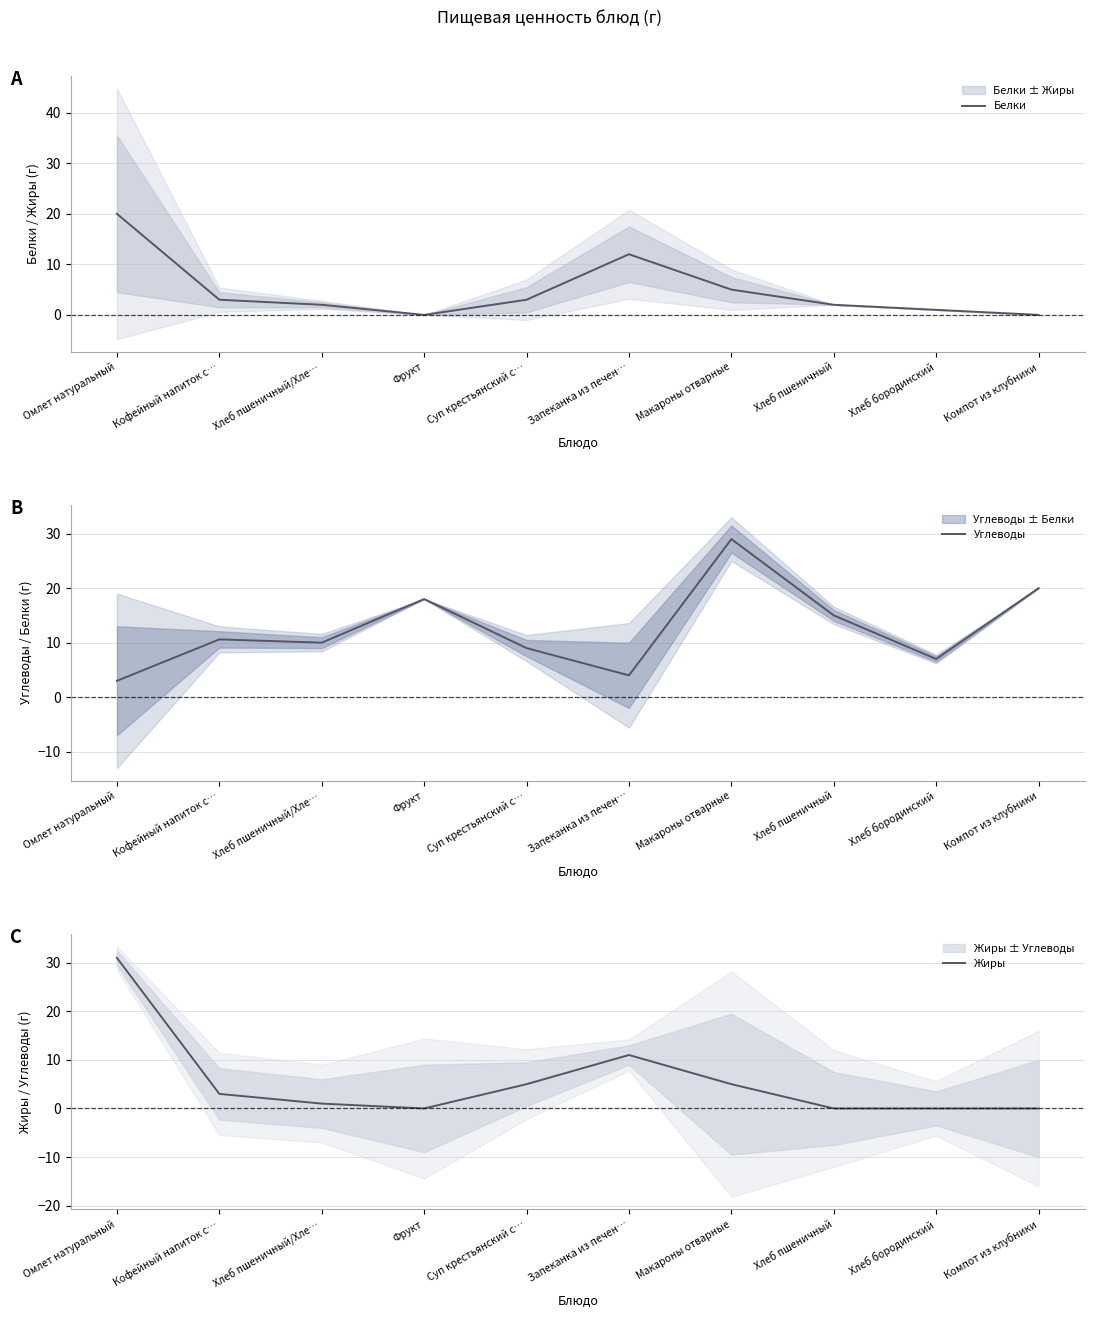

Between which two adjacent categories do Жиры and Белки first intersect?

Суп крестьянский с… and Запеканка из печен…